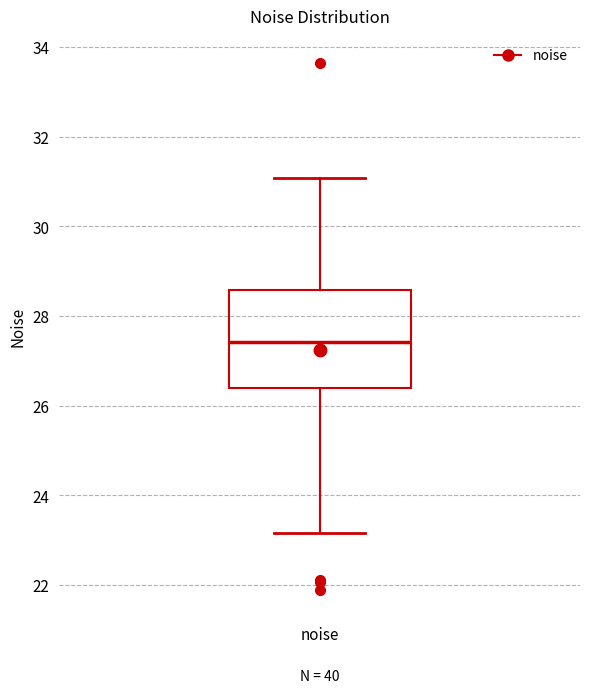

Where is the lower edge of the box for noise on the y-axis? The values are not printed on the chart, so give them approximately, as read against the axis.

26.4